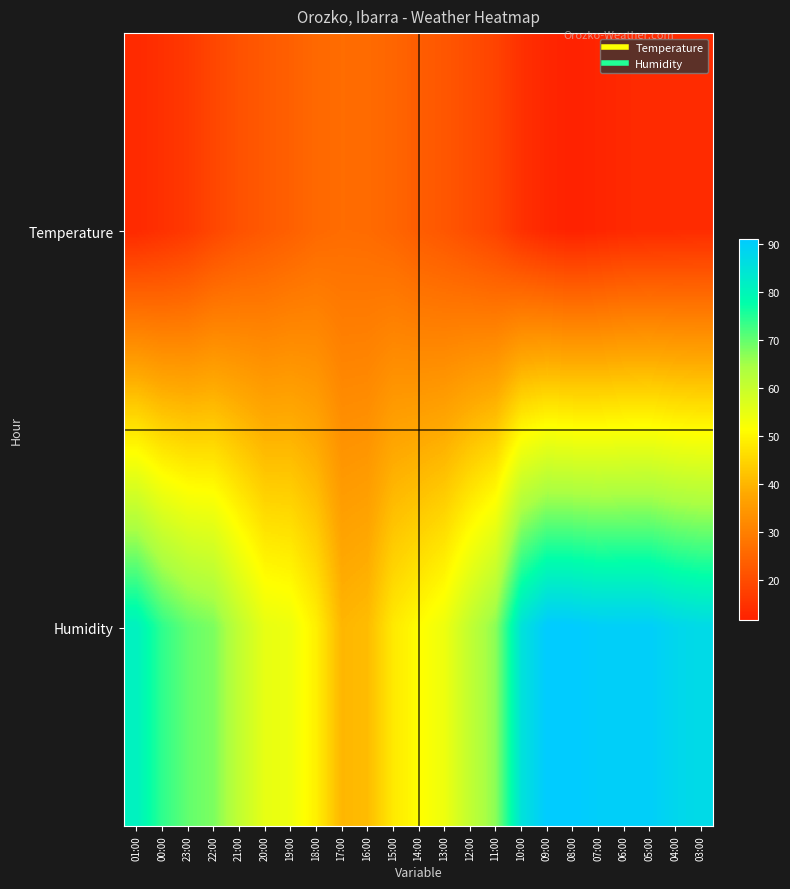

At how many categories does at least one series exceed 63?

13